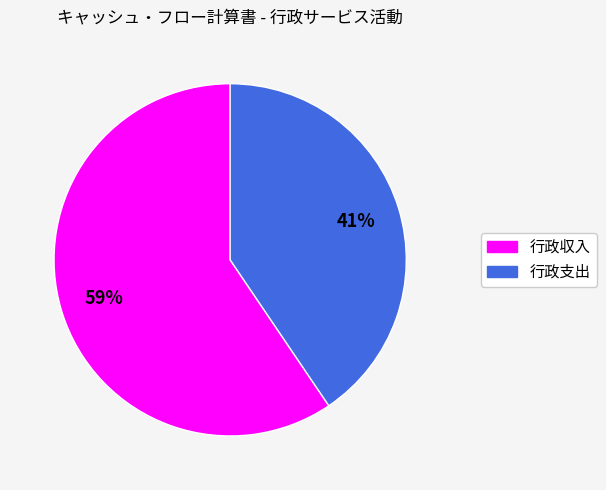

Between 行政収入 and 行政支出, which is larger?

行政収入